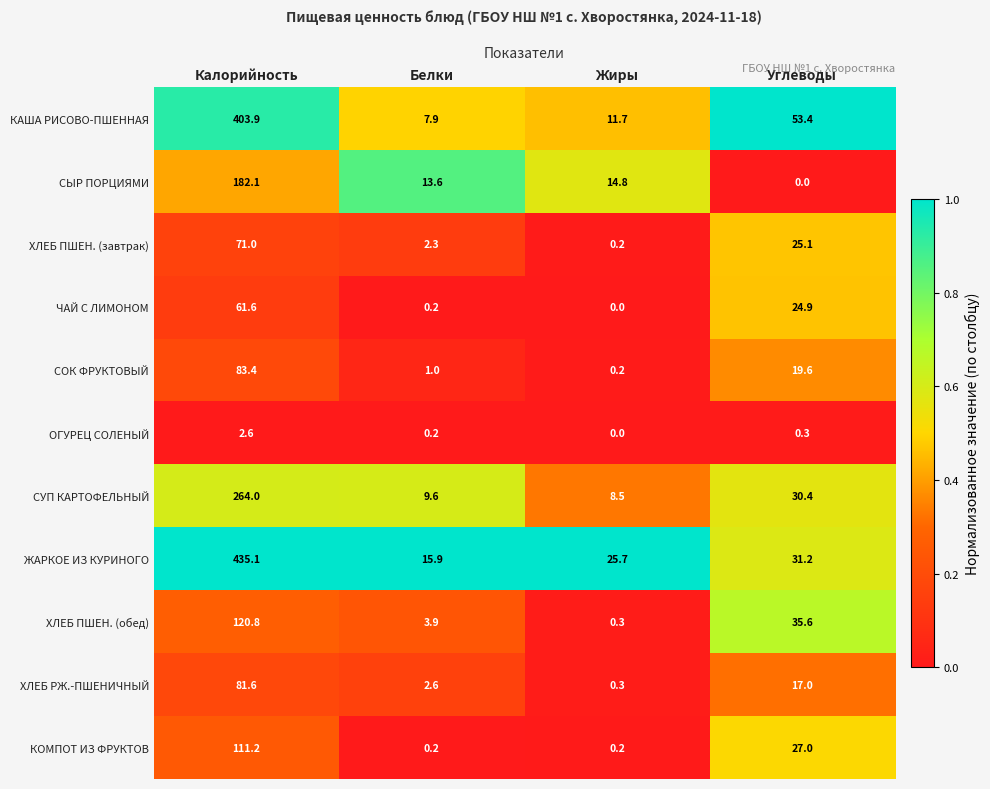

Which series has the largest total across all categories?

ЖАРКОЕ ИЗ КУРИНОГО